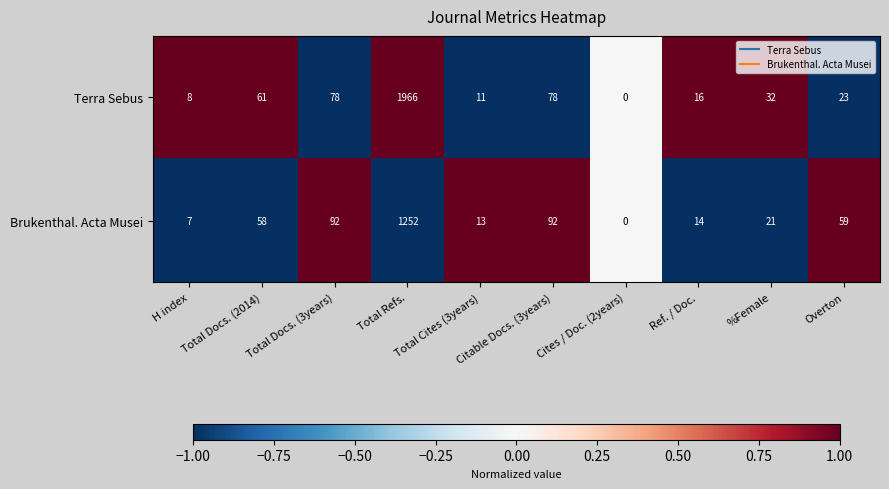

What is the difference between the Terra Sebus values at Total Docs. (2014) and Total Refs.?

1905